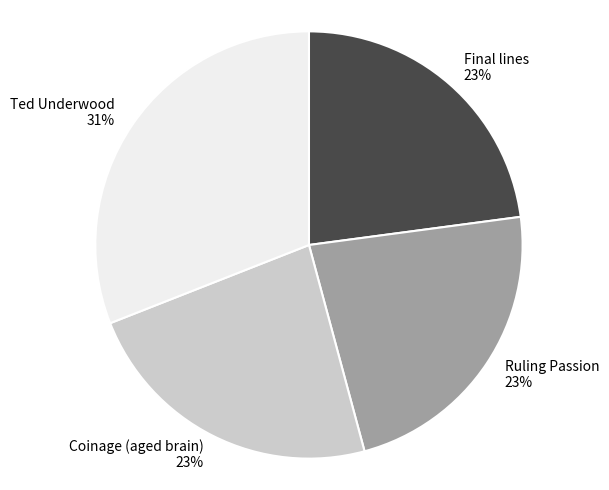

What is the largest slice in the pie chart?

Ted Underwood